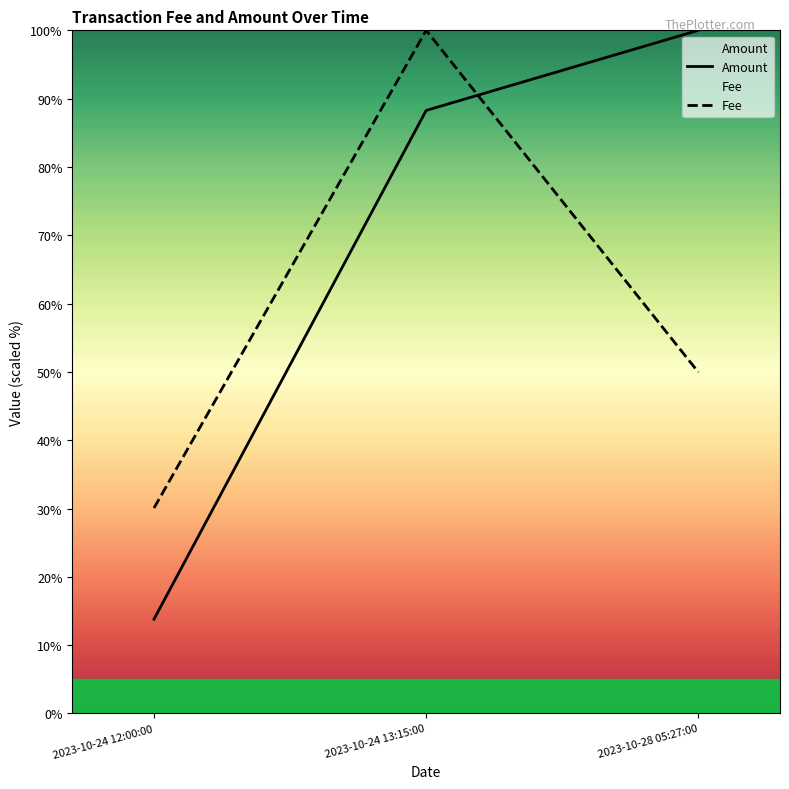

What is the highest value of the Amount series?

100.0